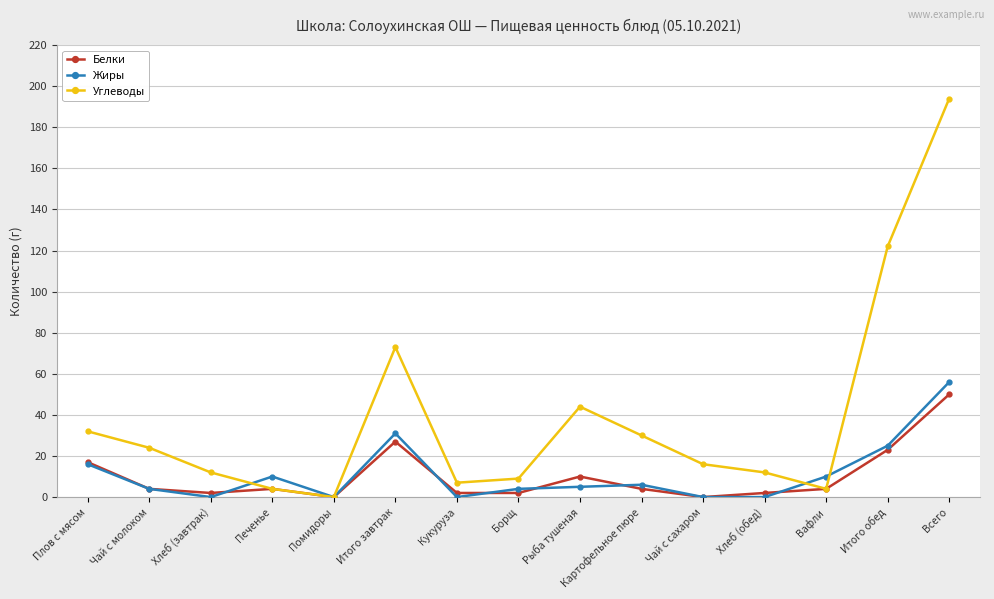

How many categories are shown in the chart?

15